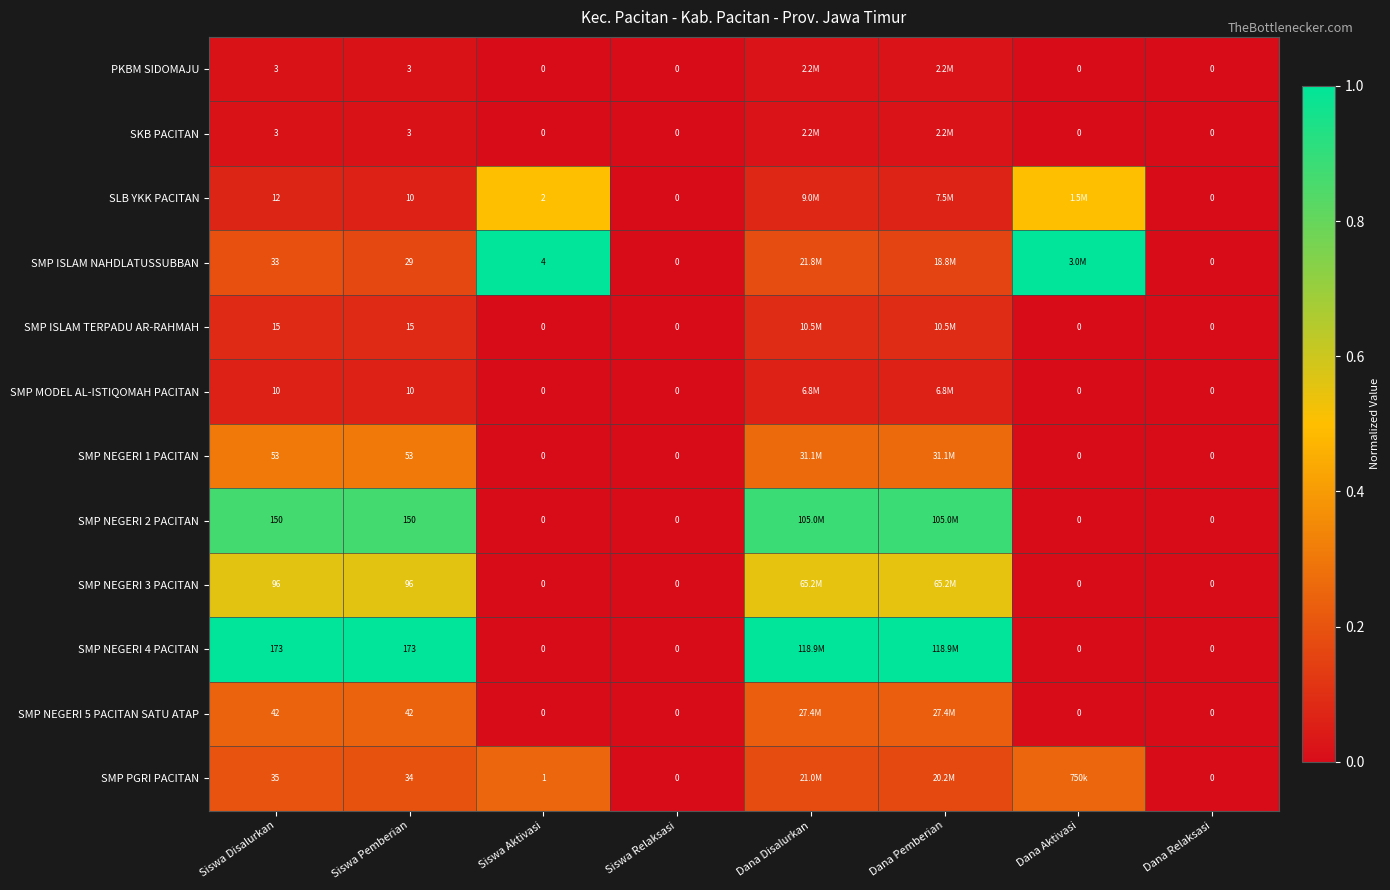

Is the value of PKBM SIDOMAJU at Dana Relaksasi greater than the value of SMP NEGERI 1 PACITAN at Siswa Pemberian?

No